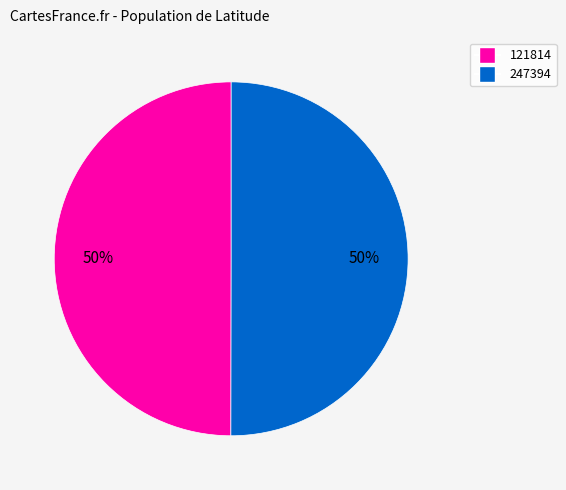

The 247394 slice represents 50% of the pie. True or false?

True